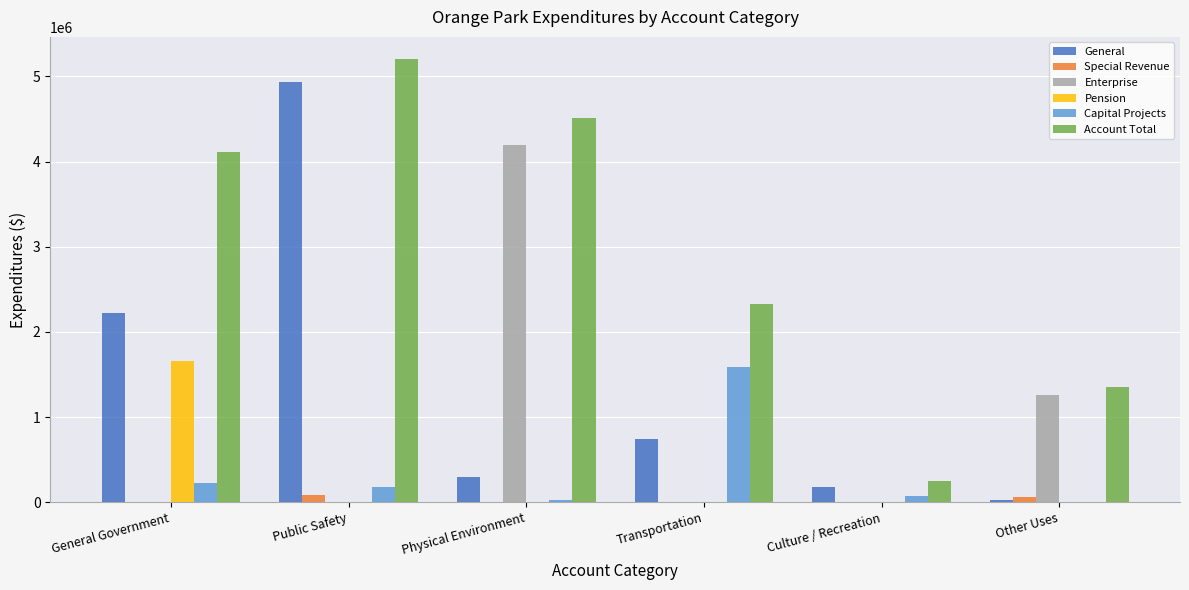

What is the highest value of the Account Total series?

5203576